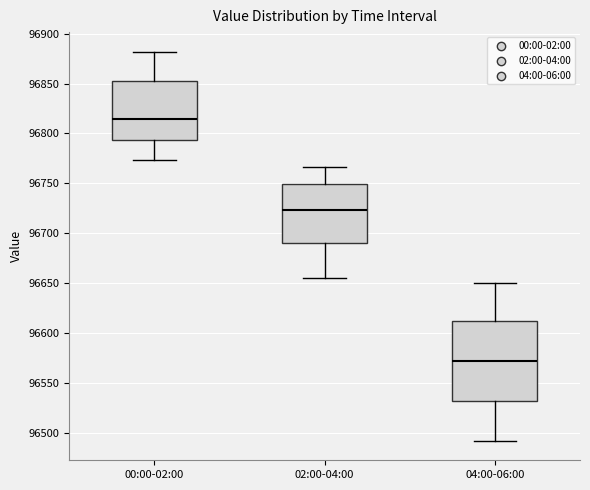

Comparing the boxes themselves (not the whiskers), which one is the tallest?

04:00-06:00